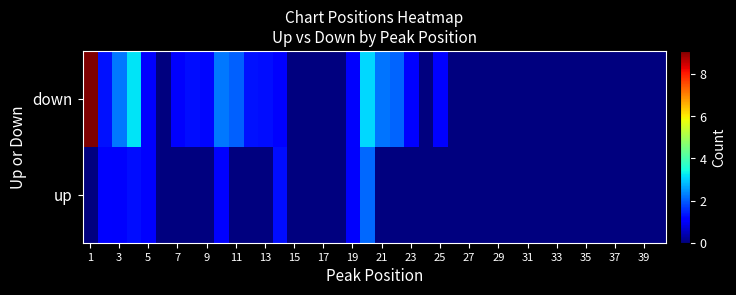

Reading left to right, transcribe all the data shown in this chart.

down: 9.1	1.3	2.2	3.2	1.0	0.0	1.0	1.3	1.2	2.2	2.0	1.3	1.2	1.1	0.0	0.0	0.0	0.0	1.1	3.1	2.2	2.0	1.1	0.0	1.1	0.0	0.0	0.0	0.0	0.0	0.0	0.0	0.0	0.0	0.0	0.0	0.0	0.0	0.0	0.0
up: 0.0	1.1	1.0	1.3	1.1	0.0	0.0	0.0	0.0	1.1	0.0	0.0	0.0	1.3	0.0	0.0	0.0	0.0	1.0	2.1	0.0	0.0	0.0	0.0	0.0	0.0	0.0	0.0	0.0	0.0	0.0	0.0	0.0	0.0	0.0	0.0	0.0	0.0	0.0	0.0